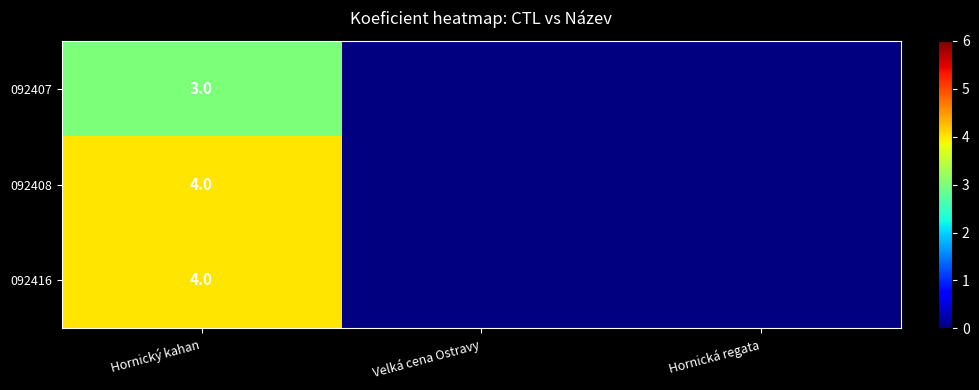

The 092408 series shows 5 at Hornický kahan. True or false?

False